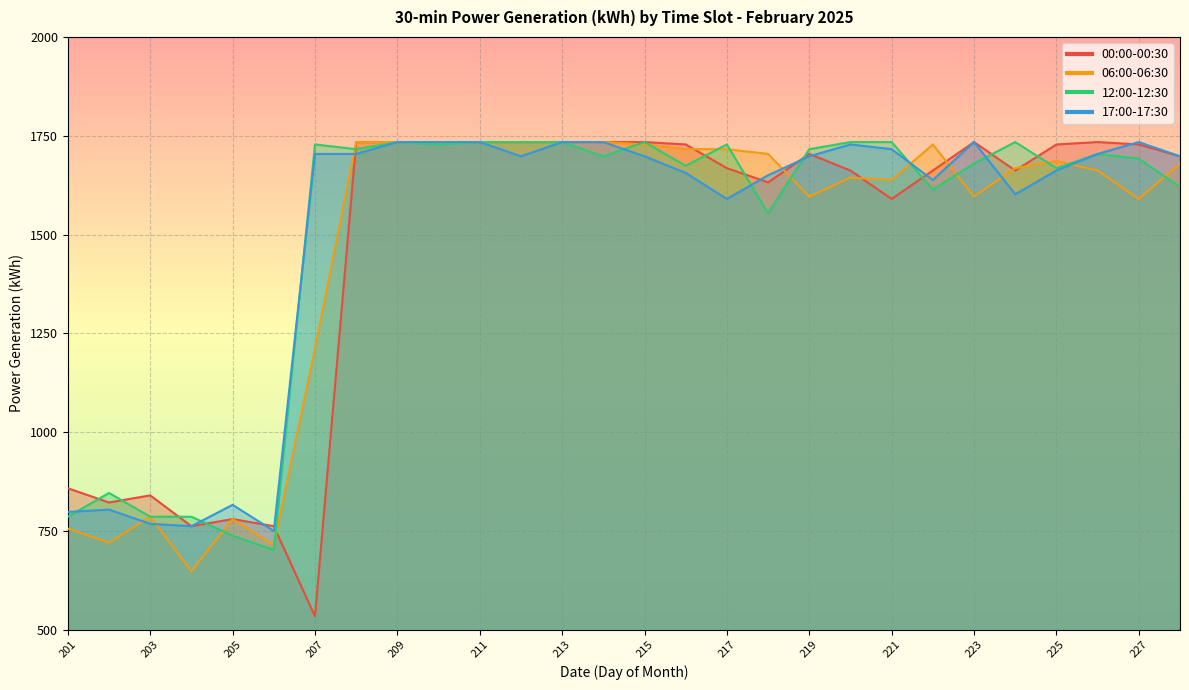

Which series has the widest spread of values?

00:00-00:30